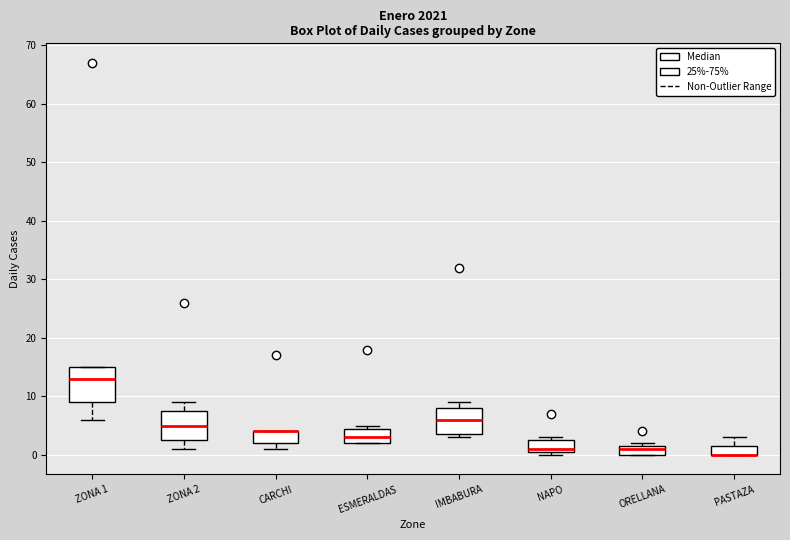

Reading left to right, read every box against the y-axis: the position of its median line, the range the box covers, and the ends of its whiskers. The values are not printed on the chart, so give them approximately, as read against the axis.

ZONA 1: median 13, box 9 to 15, whiskers 6 to 15
ZONA 2: median 5, box 3 to 8, whiskers 1 to 9
CARCHI: median 4 (drawn on the box's upper edge), box 2 to 4, whiskers 1 to 4
ESMERALDAS: median 3, box 2 to 5, whiskers 2 to 5 (just above the box's upper edge)
IMBABURA: median 6, box 4 to 8, whiskers 3 to 9
NAPO: median 1 (just above the box's lower edge), box 1 to 3, whiskers 0 to 3 (just above the box's upper edge)
ORELLANA: median 1, box 0 to 2, whiskers 0 to 2 (just above the box's upper edge)
PASTAZA: median 0 (drawn on the box's lower edge), box 0 to 2, whiskers 0 to 3